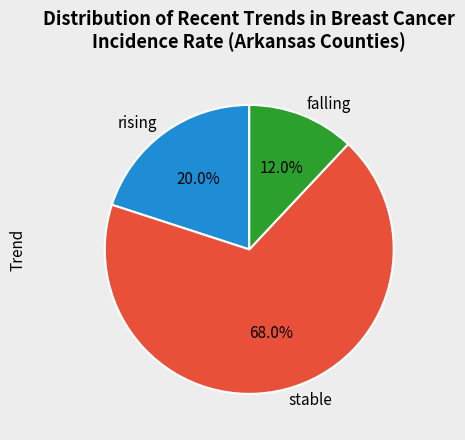

Does falling represent more than half of the total?

No